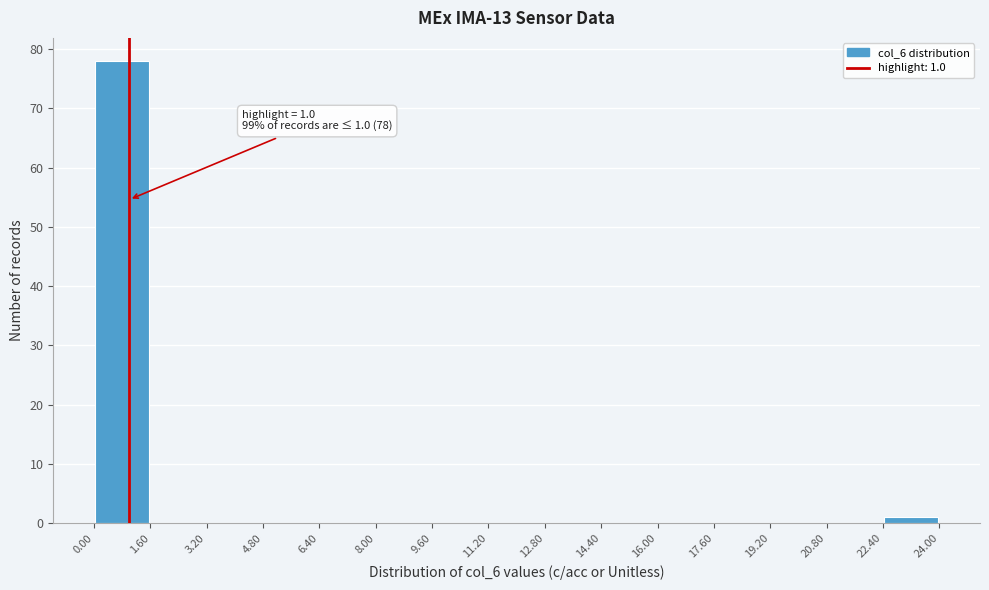

Over which range of the x-axis is the bar tallest?

0.00 to 1.60